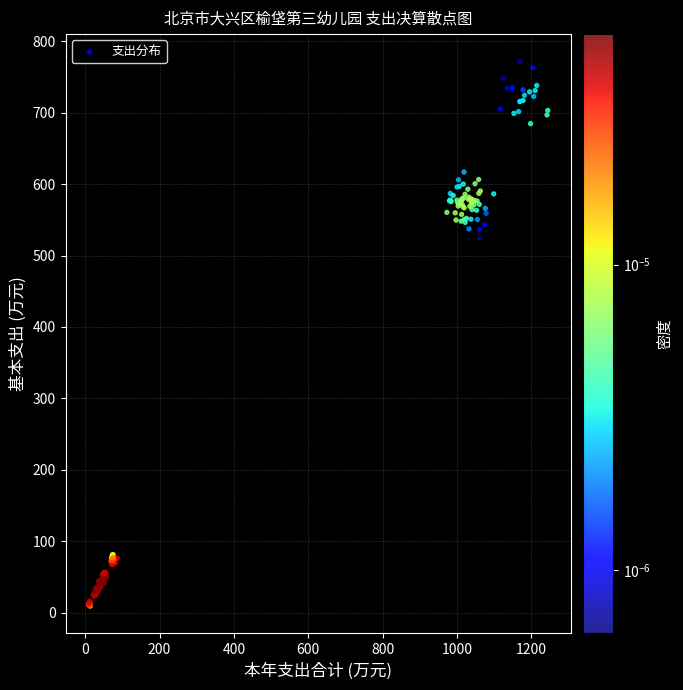

What Y value in the scatter plot is closest to 390?

524.6